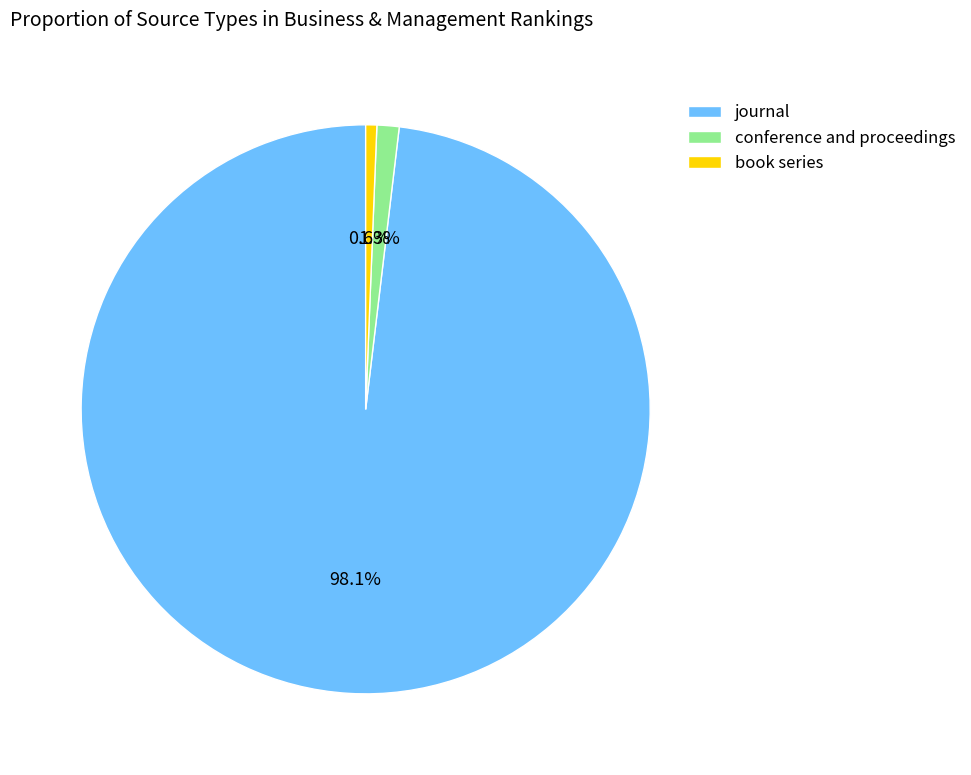

To the nearest percent, what is the difference between the book series and journal slice percentages?

97%